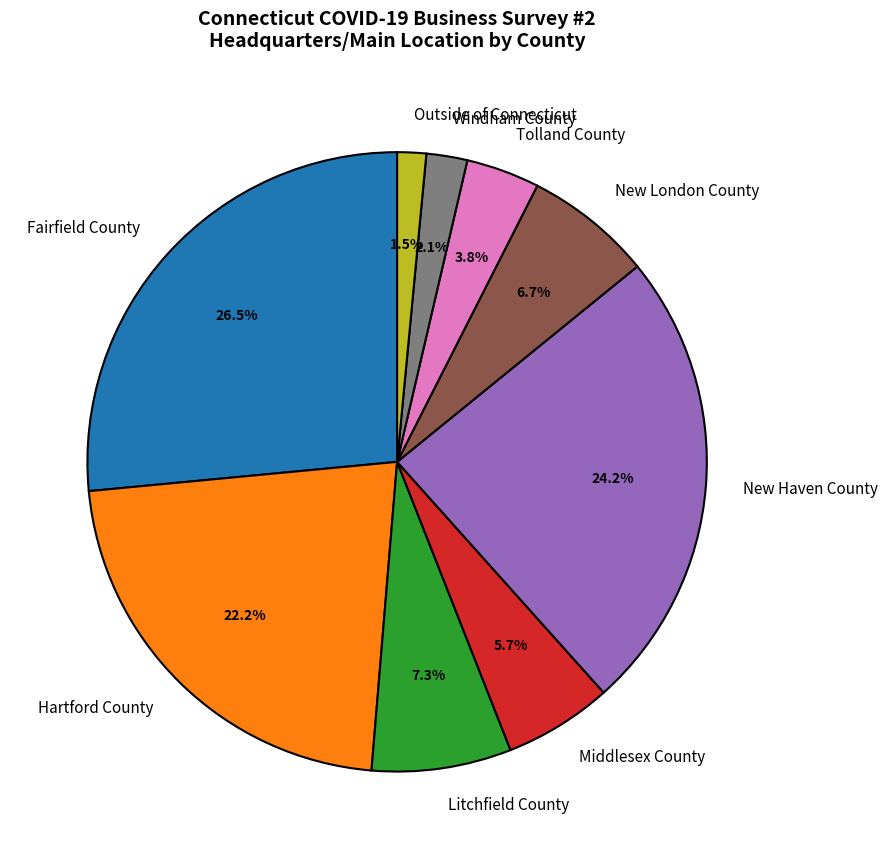

To the nearest percent, what is the difference between the largest and smallest slice percentages?

25%